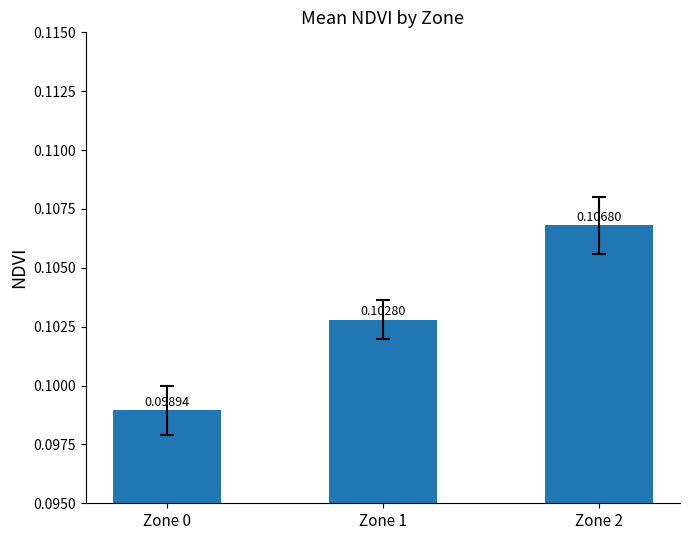

True or false: the data shows 0.2 at Zone 1.

False